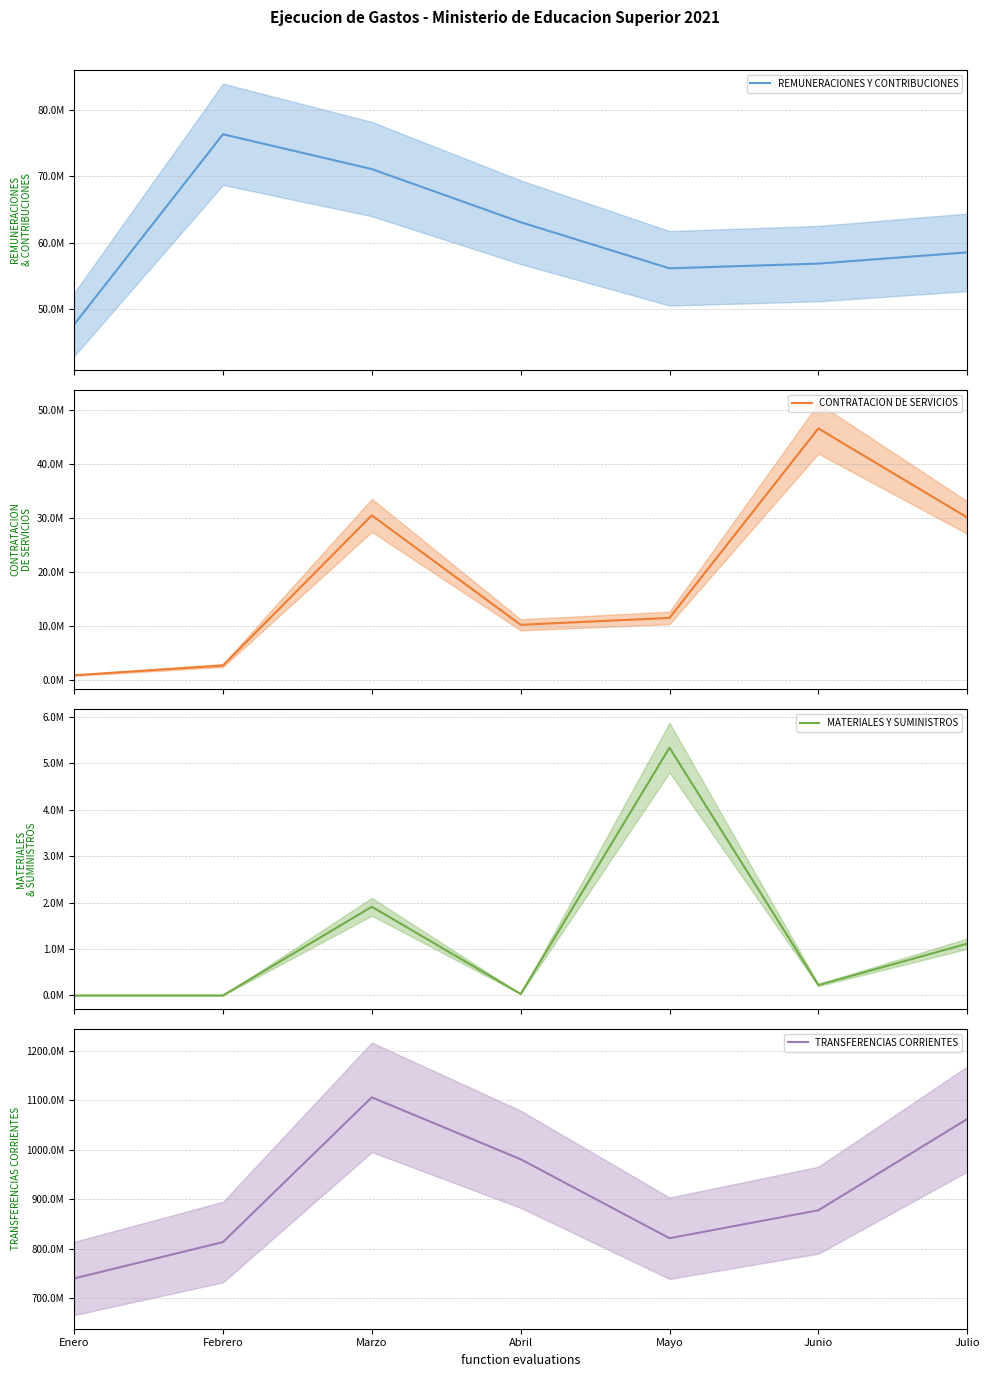

Where is the first local minimum for CONTRATACION DE SERVICIOS (mean)?

Abril